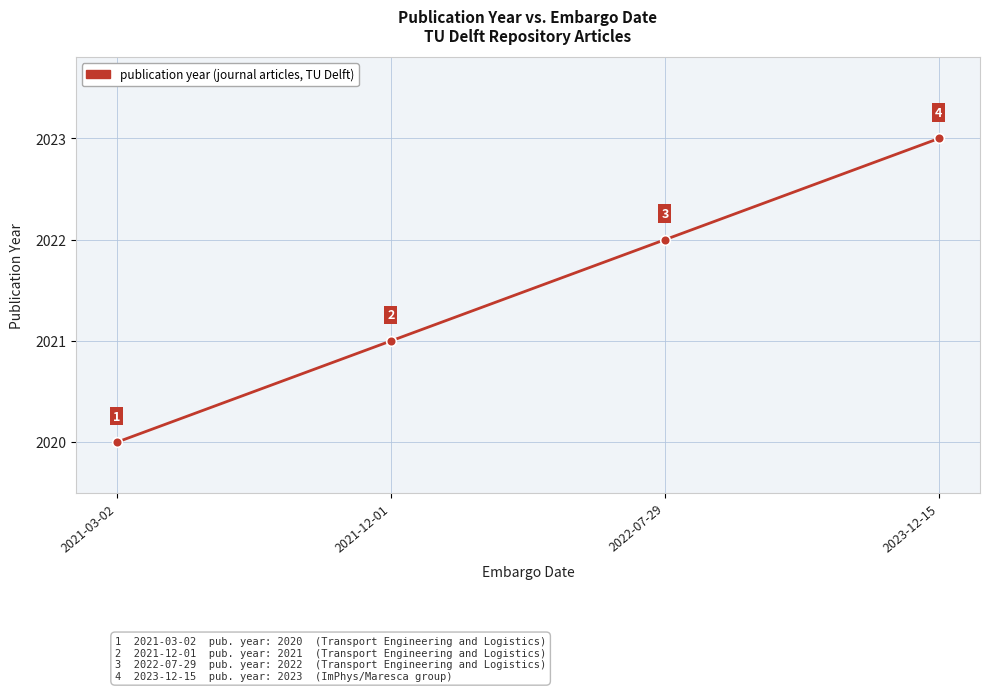

Does the chart have visible grid lines?

Yes